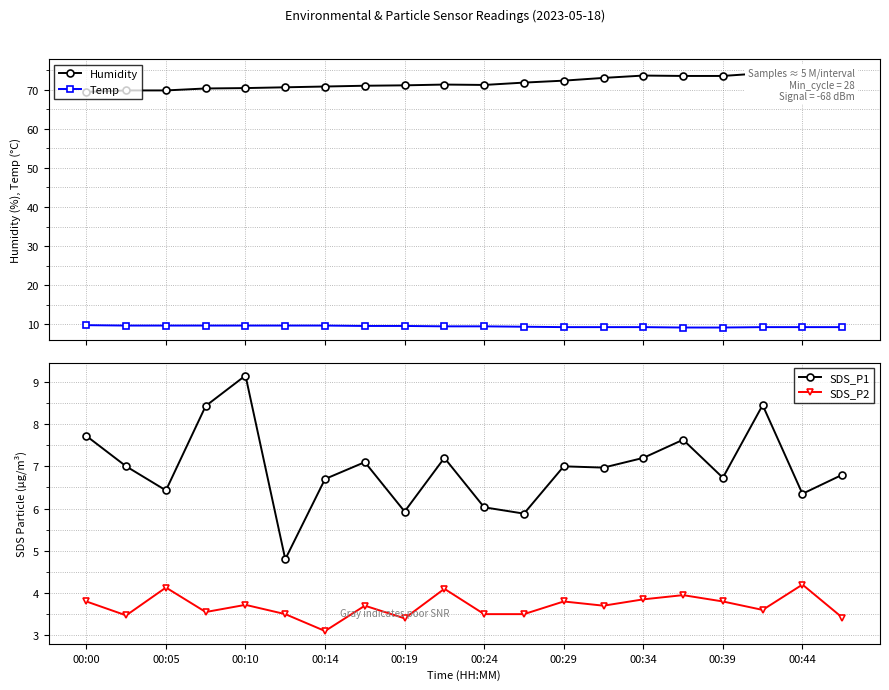

What is the minimum value for Temp?

9.2